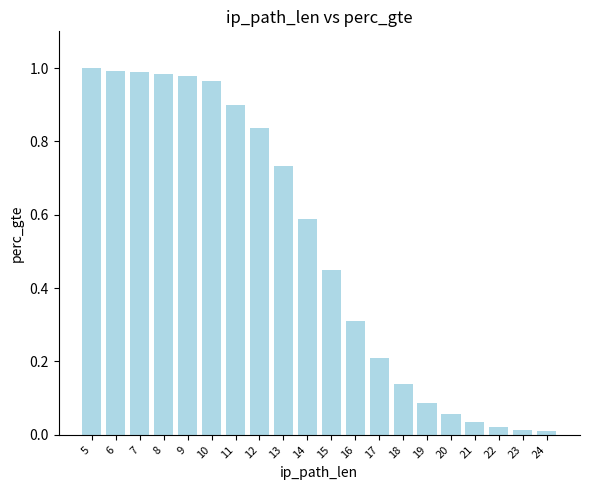

What is the value of the 13th bar from the left?

0.2